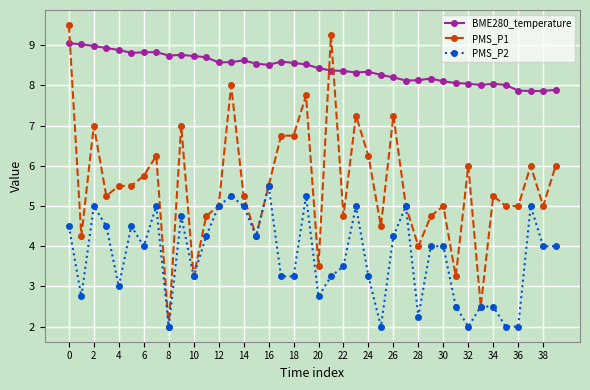

True or false: BME280_temperature and PMS_P2 cross at least once.

False